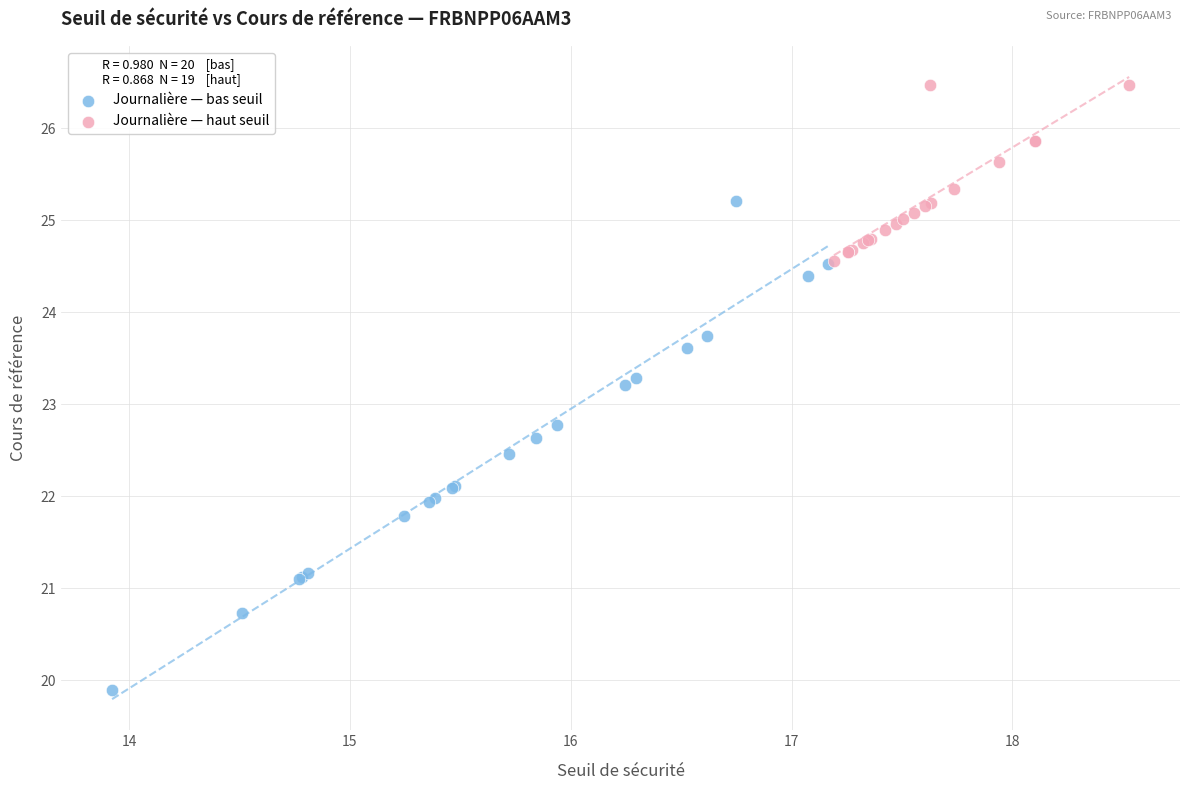

Which series has the widest spread of Y values?

Journalière — bas seuil